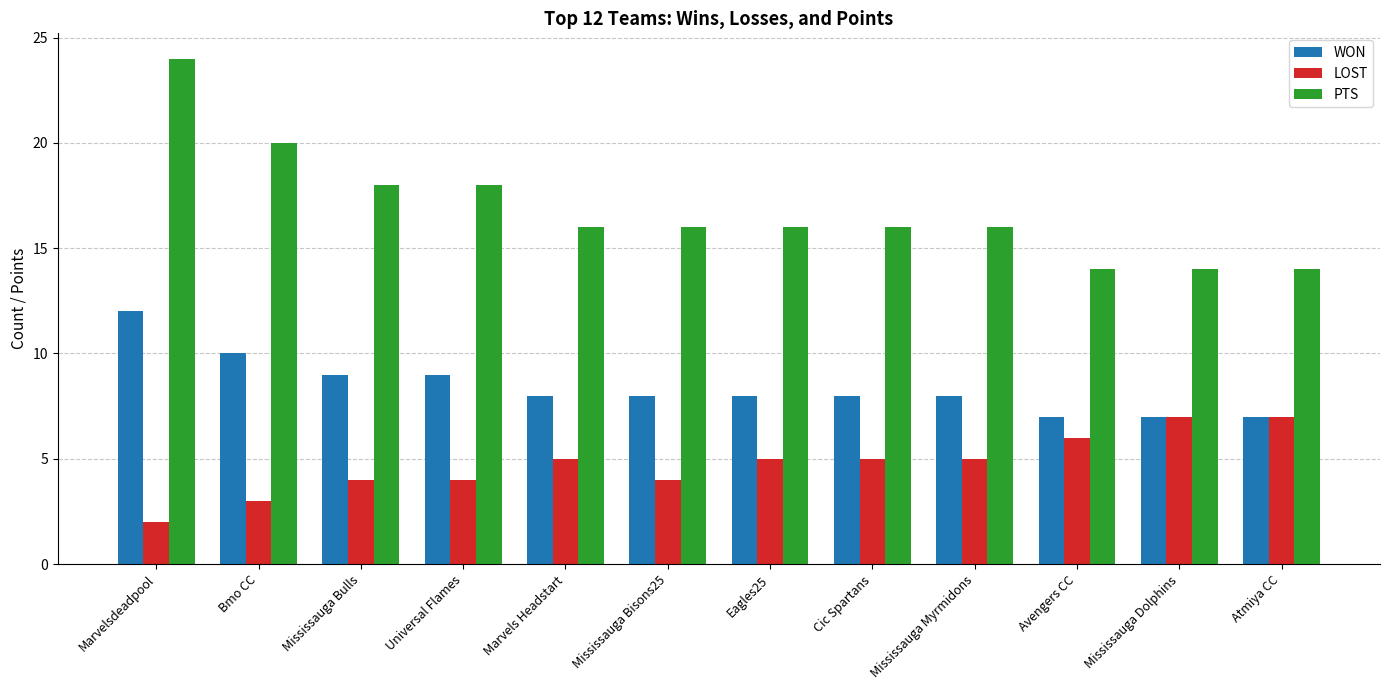

What is the maximum value for PTS?

24